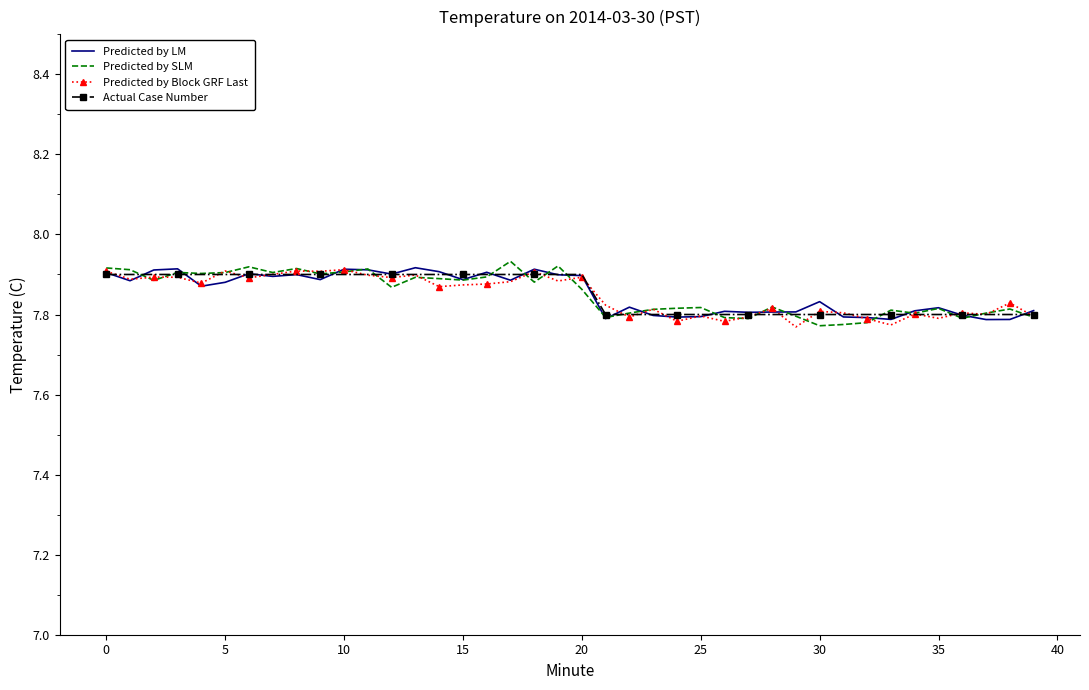

What is the value of the Predicted by SLM point at the 3rd from the left?

7.9